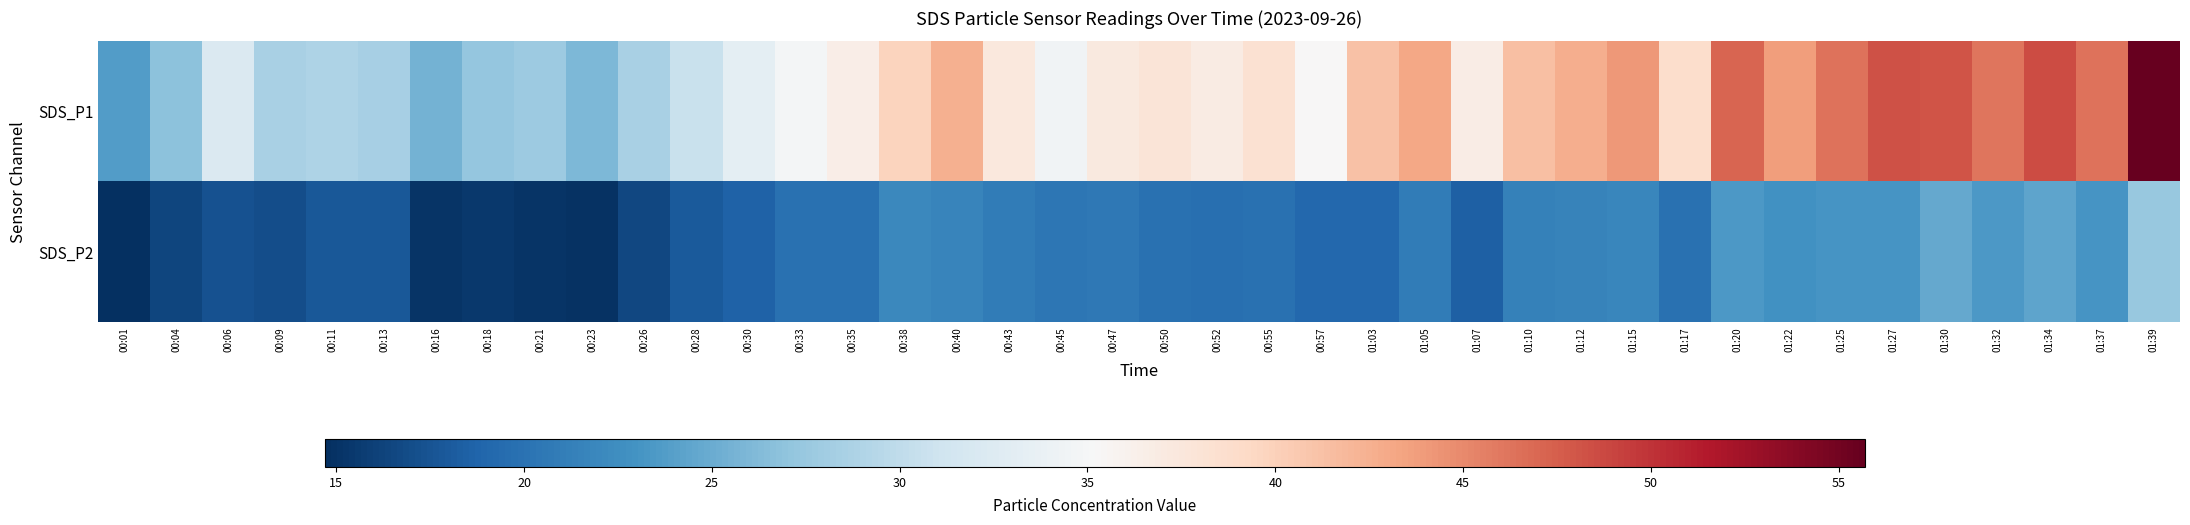

Count the number of data series in this chart.

2